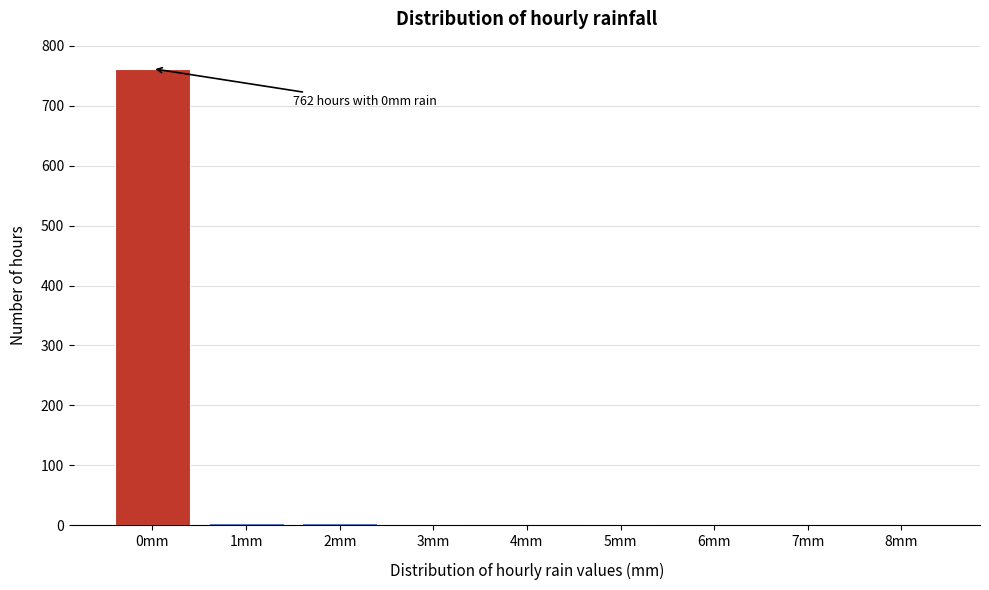

What is the sum of all values?

776